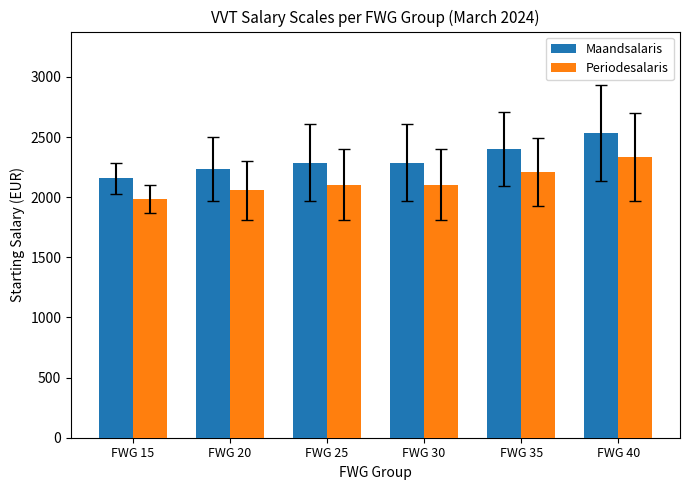

Which series changed the most between FWG 20 and FWG 30?

Maandsalaris